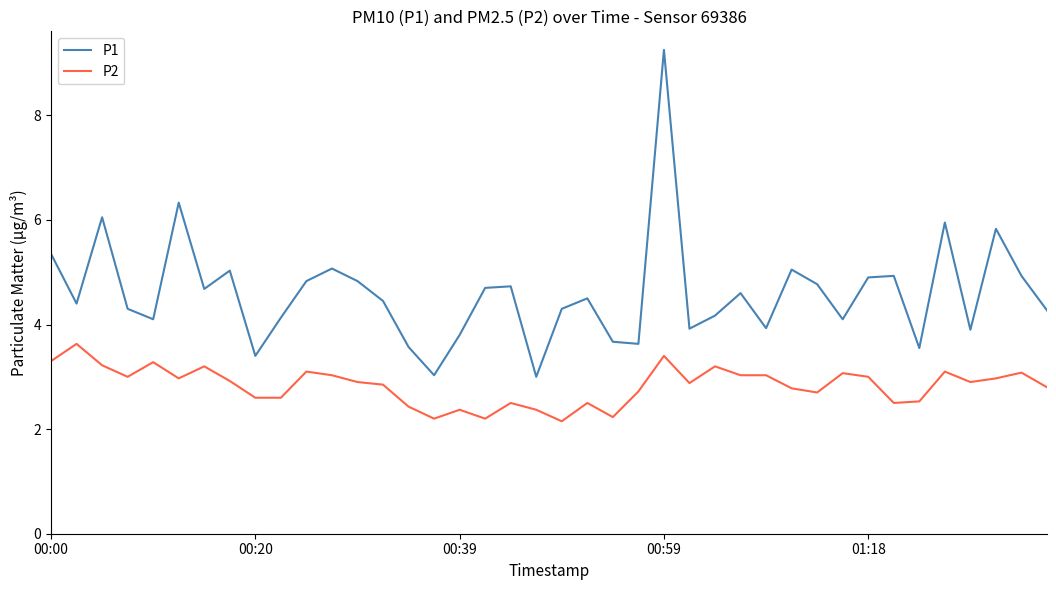

True or false: P2 and P1 intersect in this chart.

False